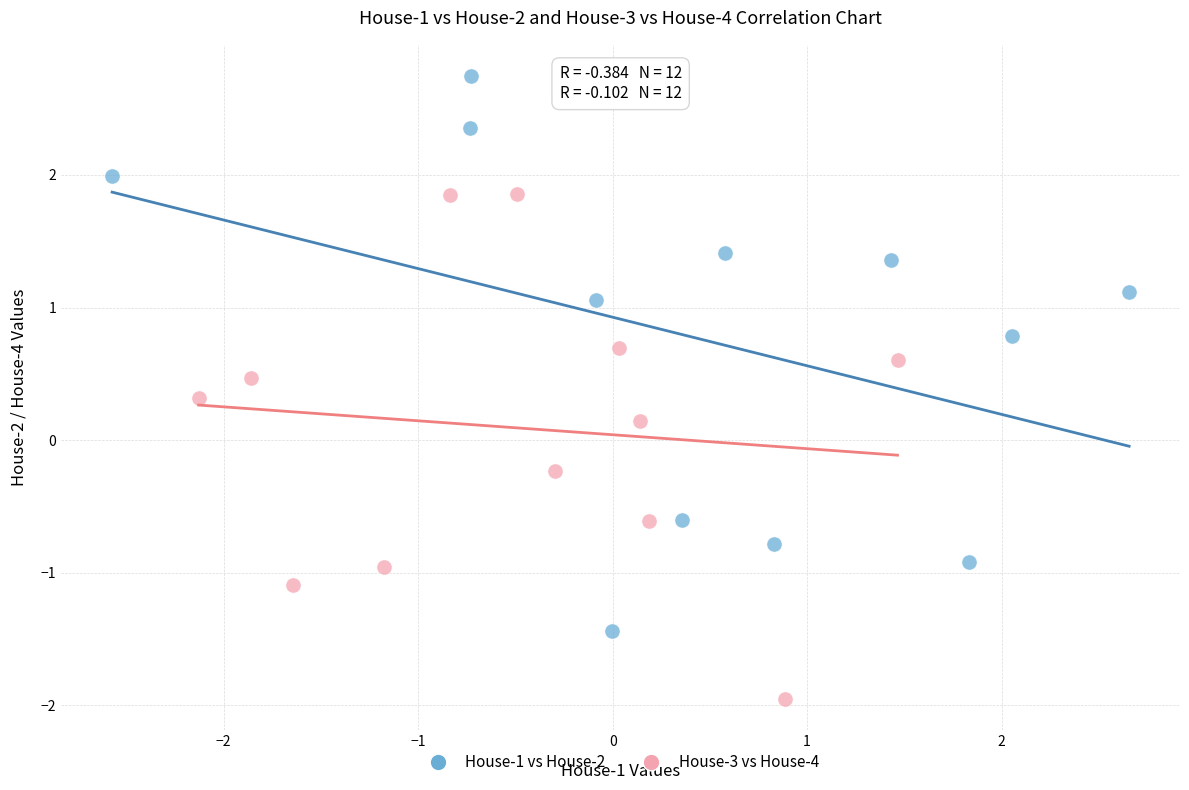

Which series contains the highest Y value?

House-1 vs House-2